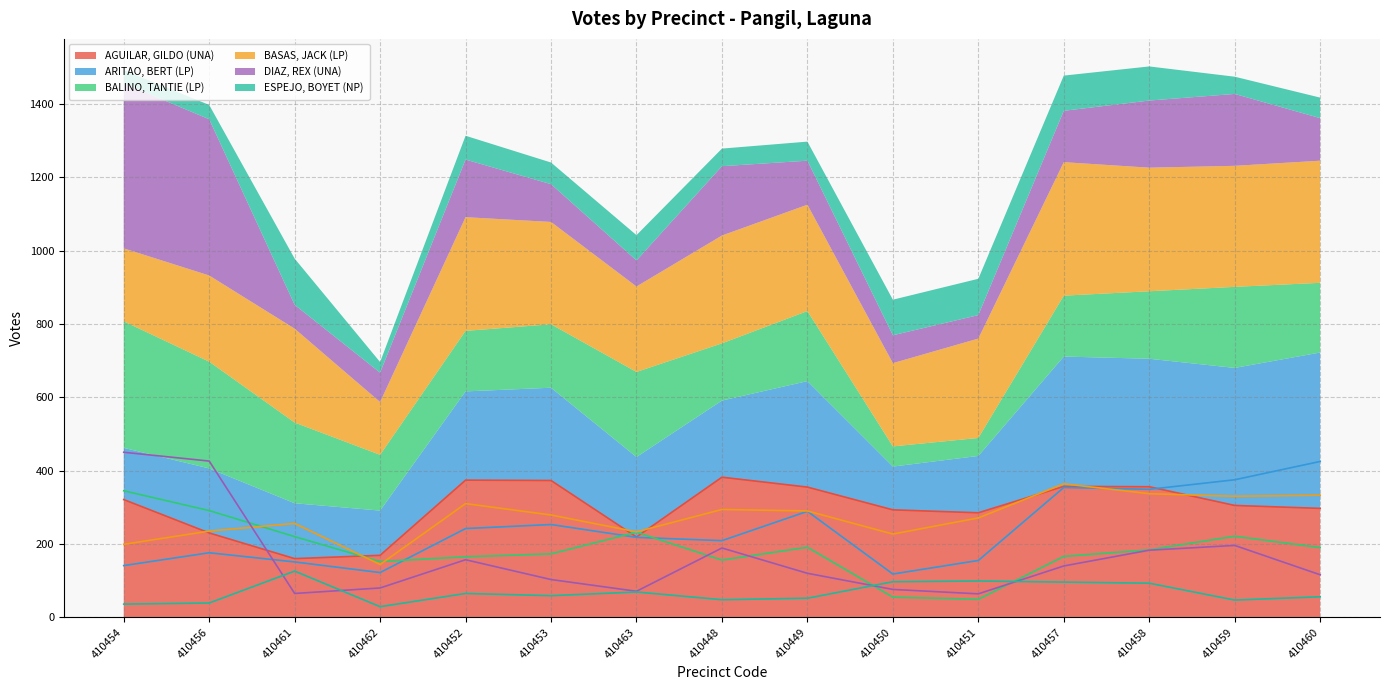

Which series has the largest total across all categories?

AGUILAR, GILDO (UNA)